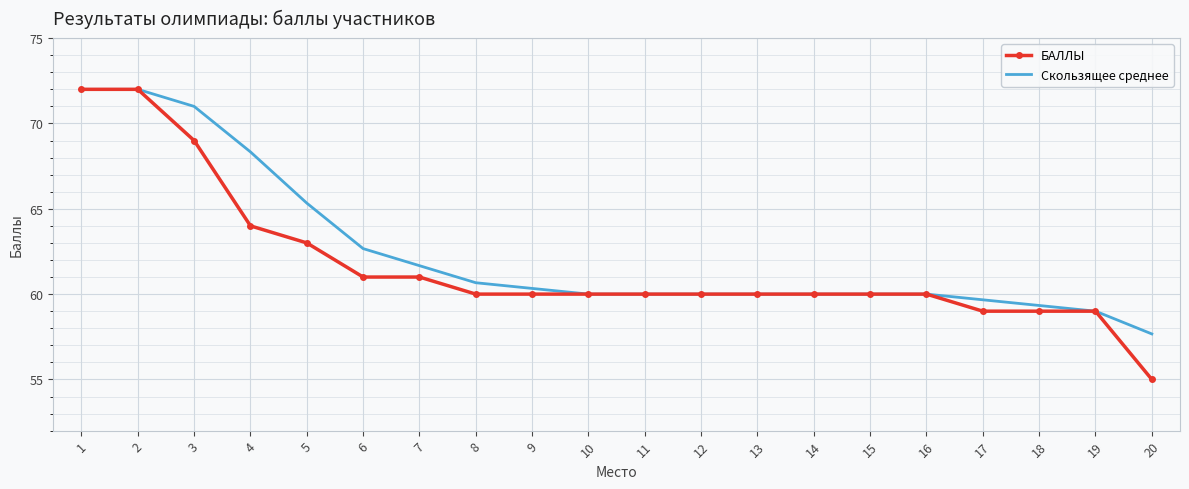

What are all the series names shown in the legend?

БАЛЛЫ, Скользящее среднее